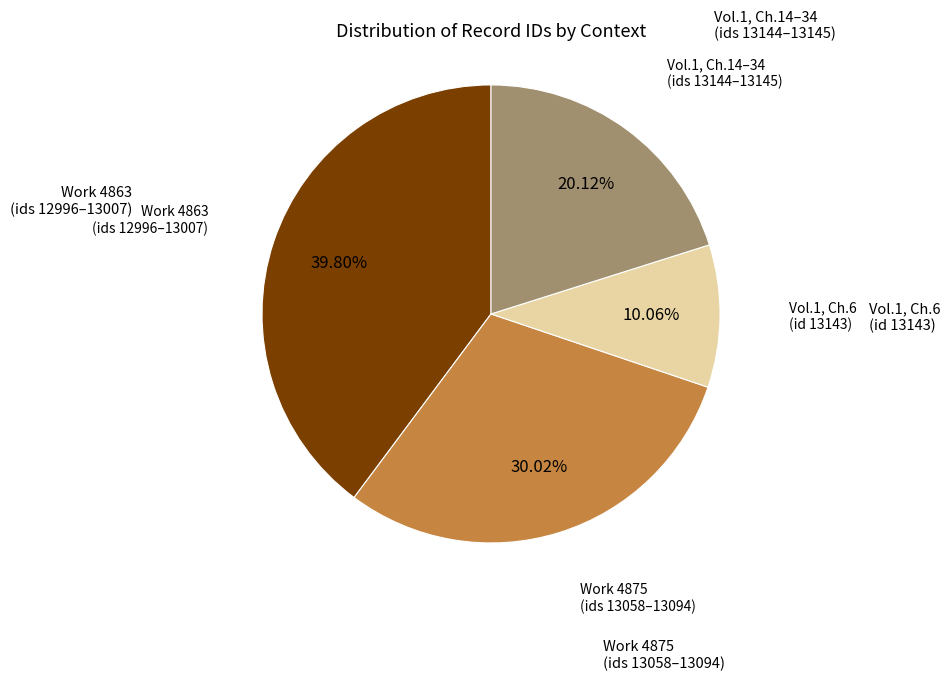

Does any single category account for the majority?

No